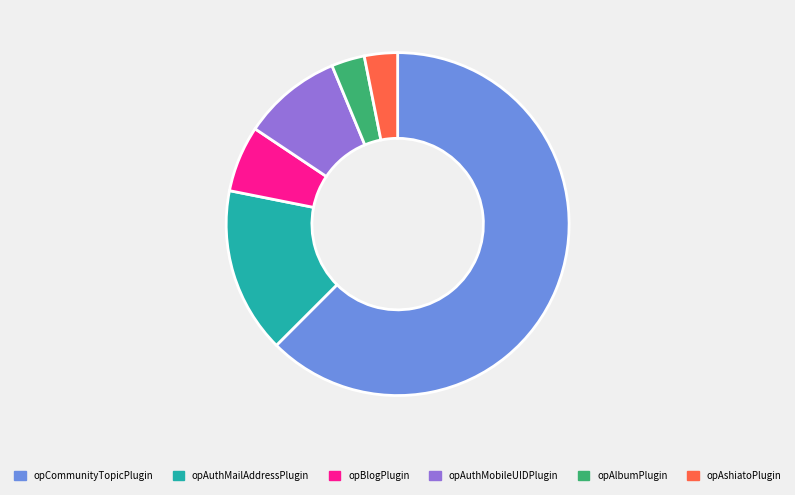

Which category has the biggest portion of the pie?

opCommunityTopicPlugin